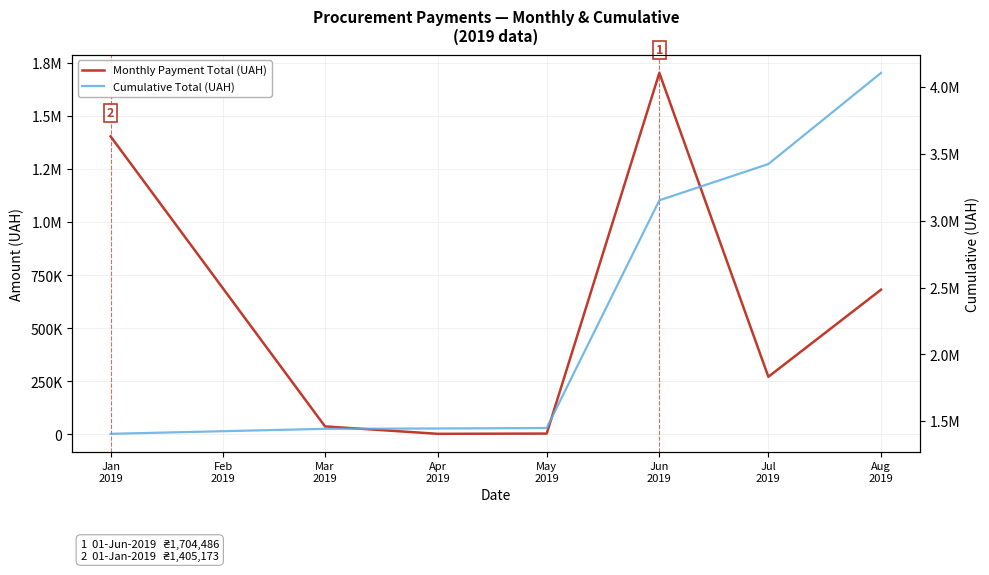

How many lines are shown in the chart?

2